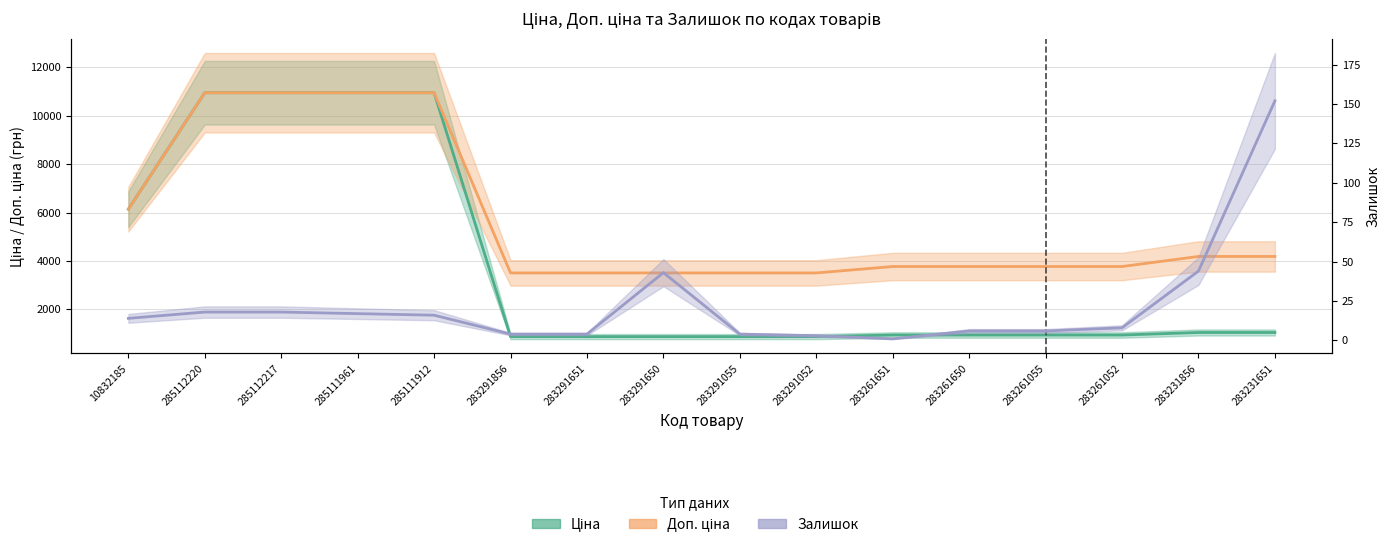

What is the label of the 2nd point from the right?

283231856